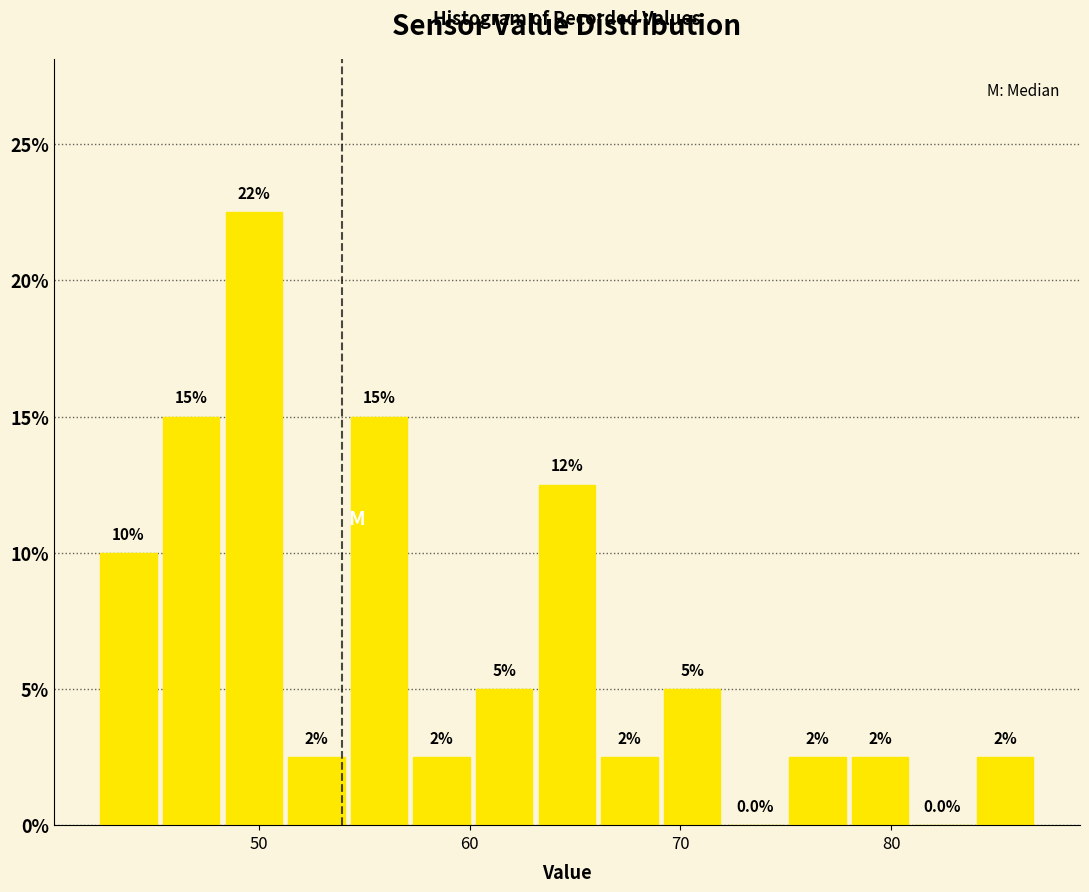

Around what value on the x-axis is the tallest bar? Give the approximate position of its centre, as read against the axis.

50